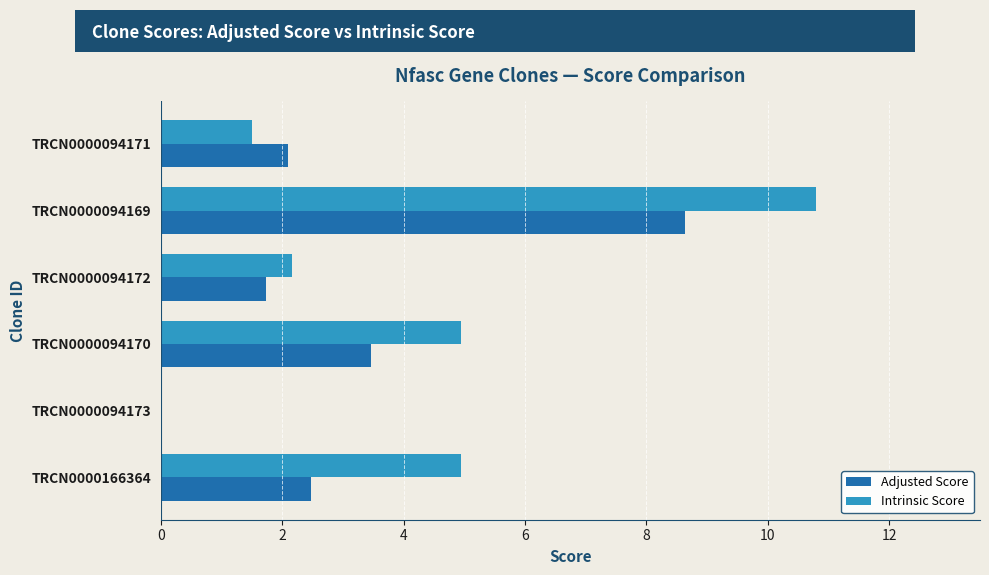

How many values in Intrinsic Score are above zero?

5